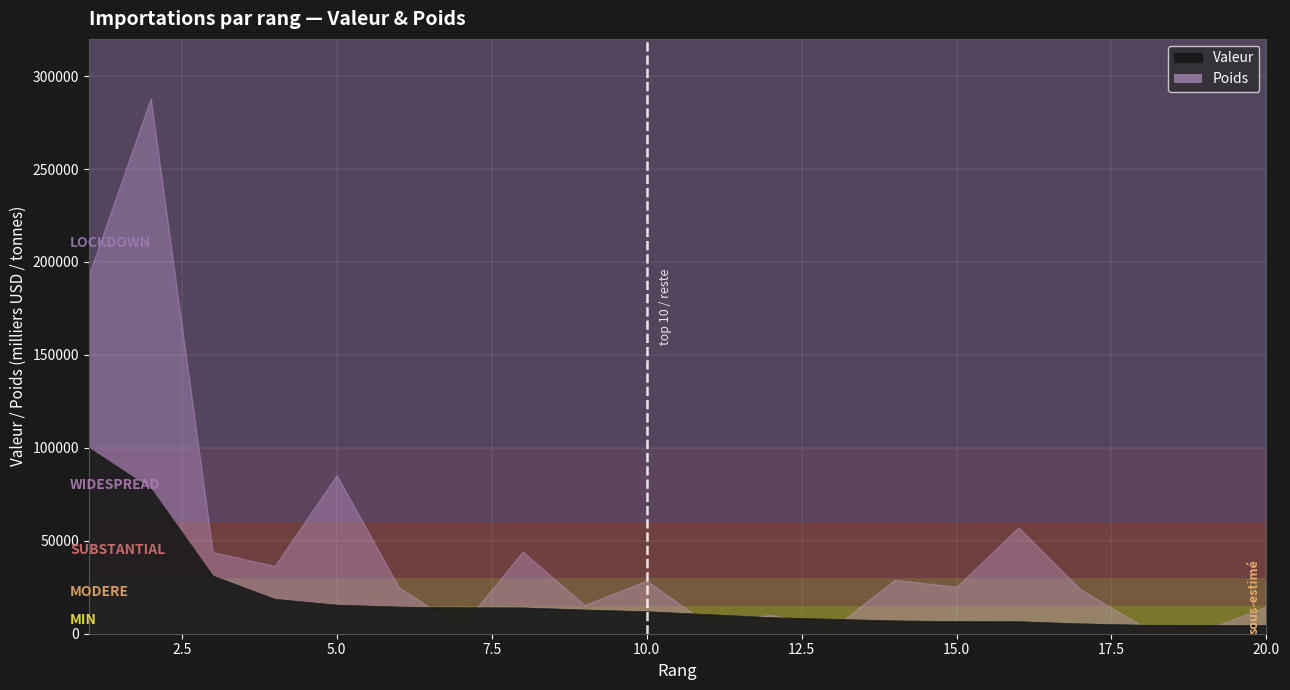

Does the chart display data point markers on the line(s)?

No